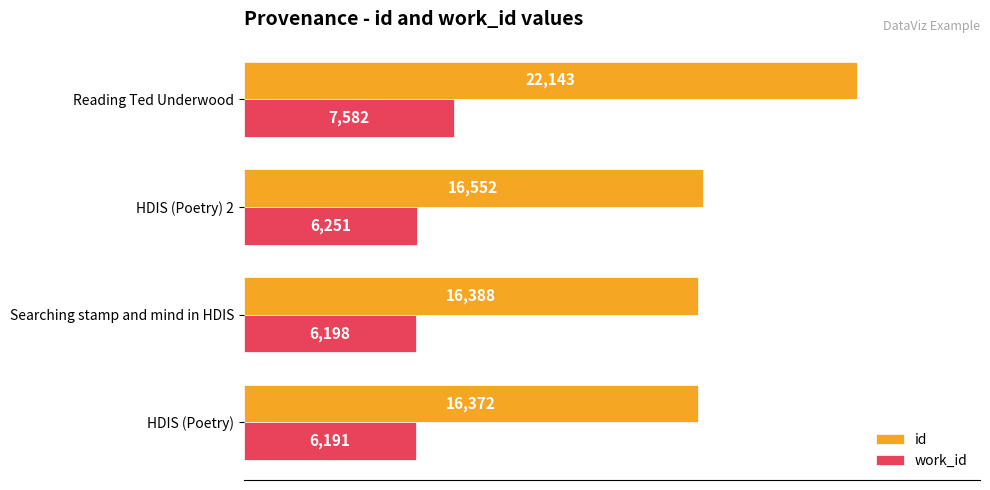

What are all the series names shown in the legend?

id, work_id